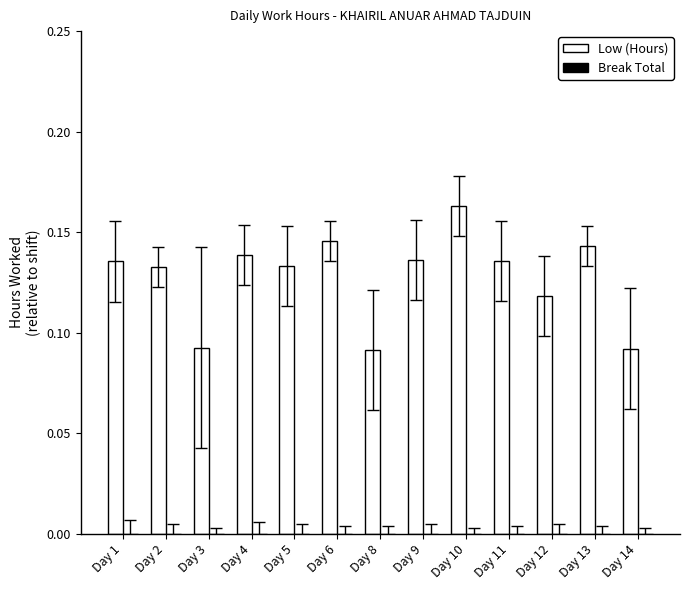

What is the change in value from Day 3 to Day 10?

+0.1